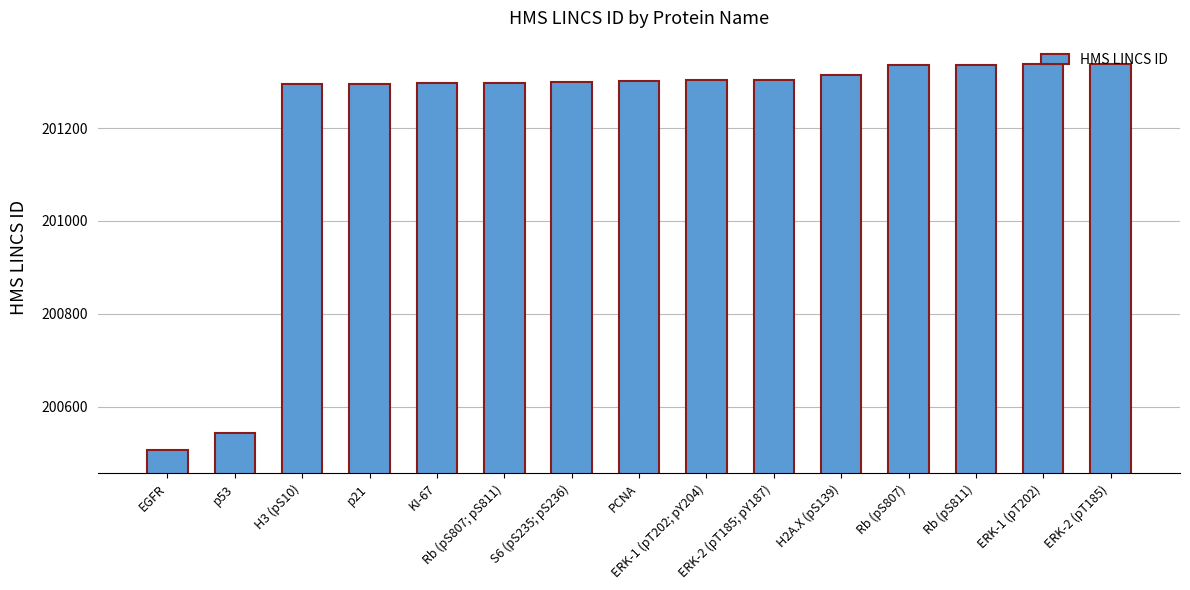

What is the value of the 7th bar from the left?

201298